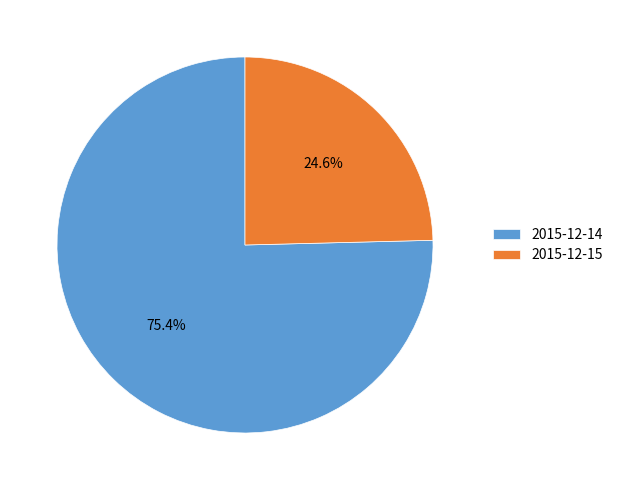

Is it true that 2015-12-14 is 75% of the pie?

True